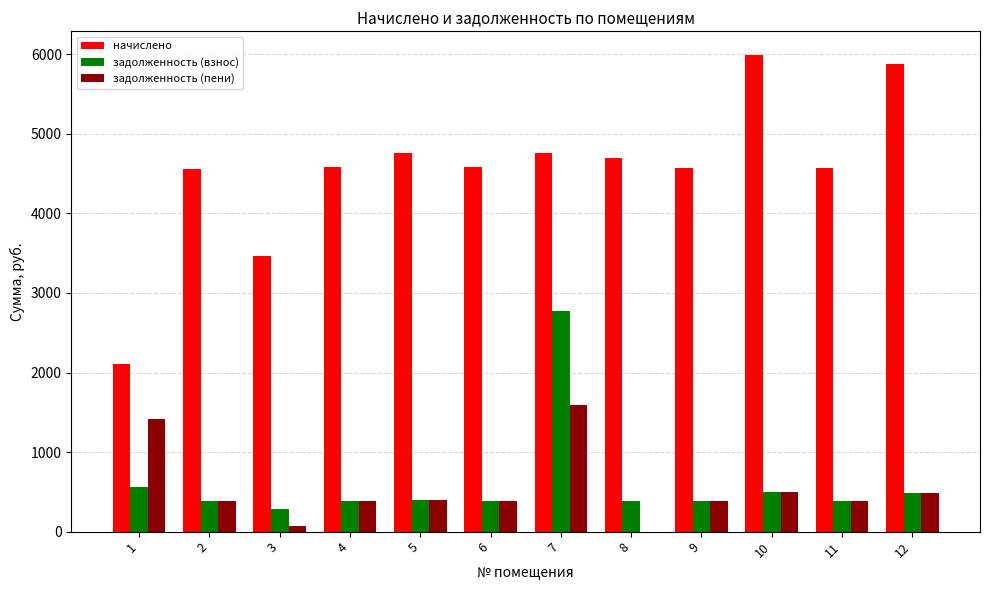

What is the spread (max minus min) of values at 5?

4363.8